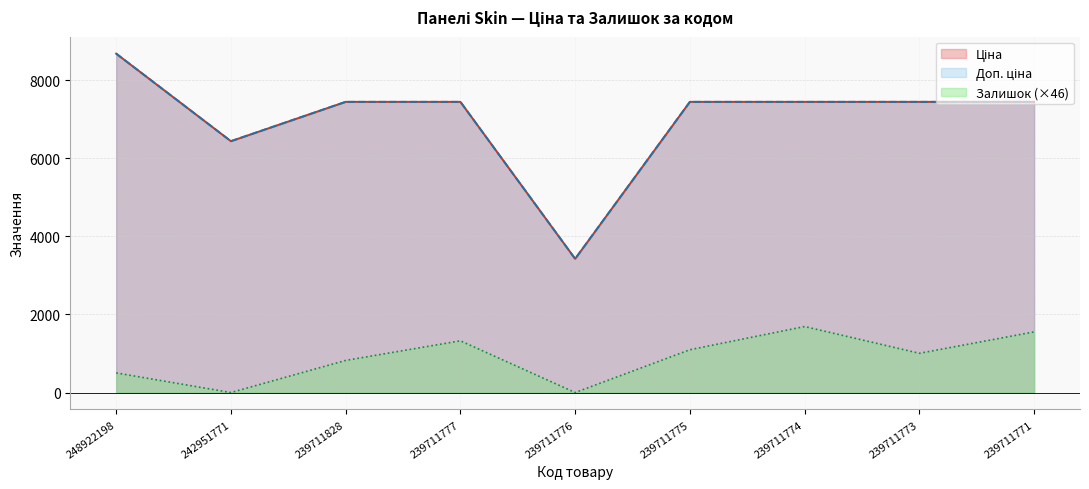

Is it true that Ціна equals 5825.7 at 239711776?

False